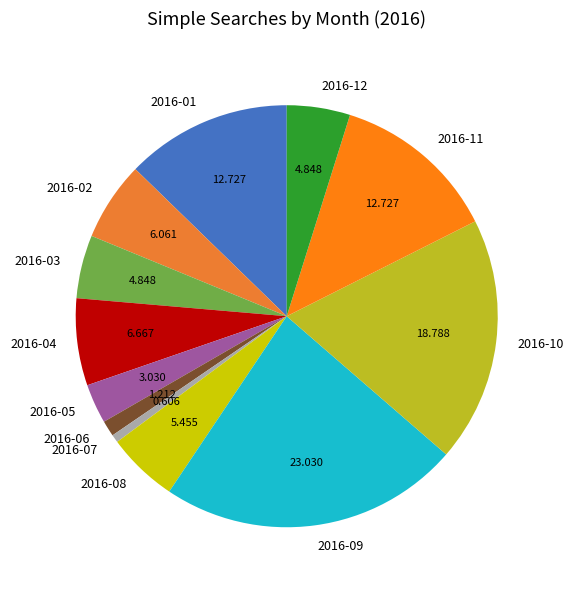

What is the smallest slice in the pie chart?

2016-07